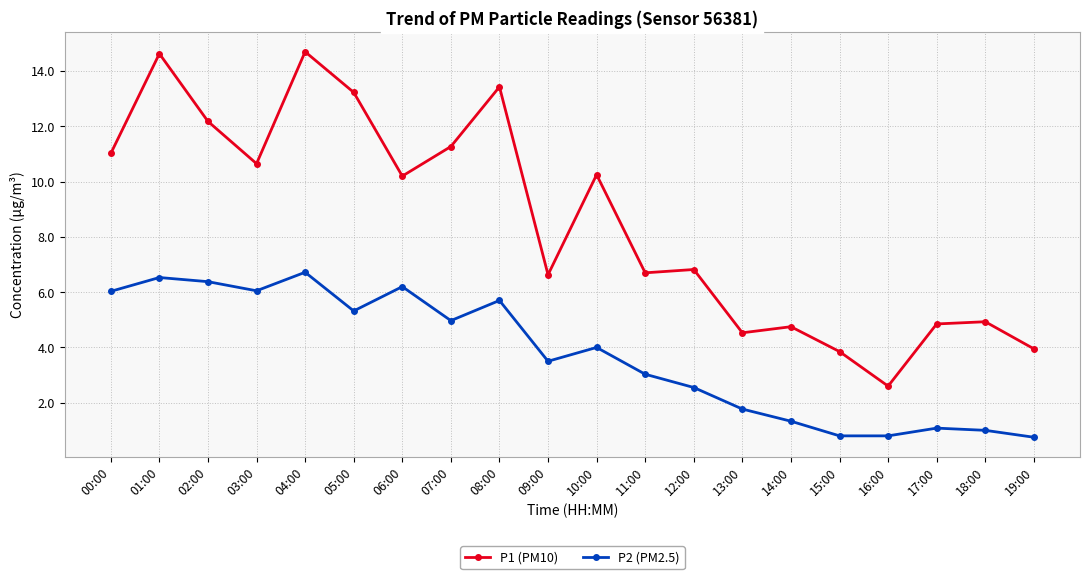

The value of P1 (PM10) at 08:00 is 2.9. True or false?

False